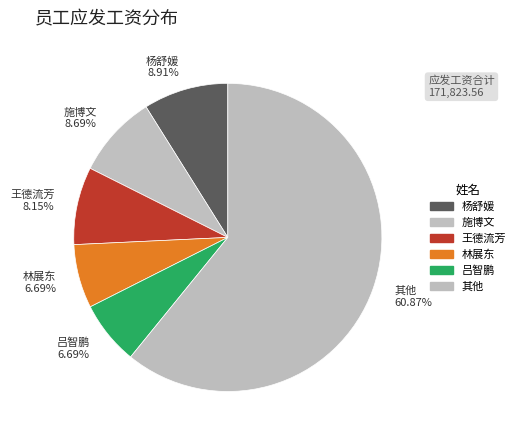

How many segments does this pie chart have?

6